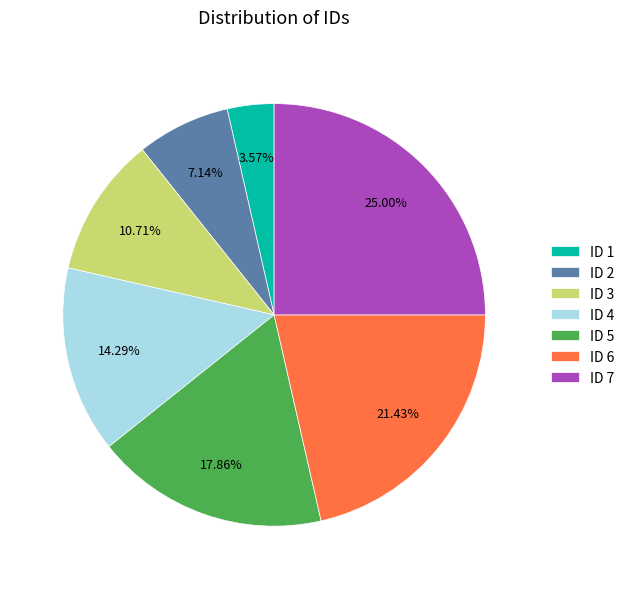

Is the sum of ID 5 and ID 1 greater than half?

No